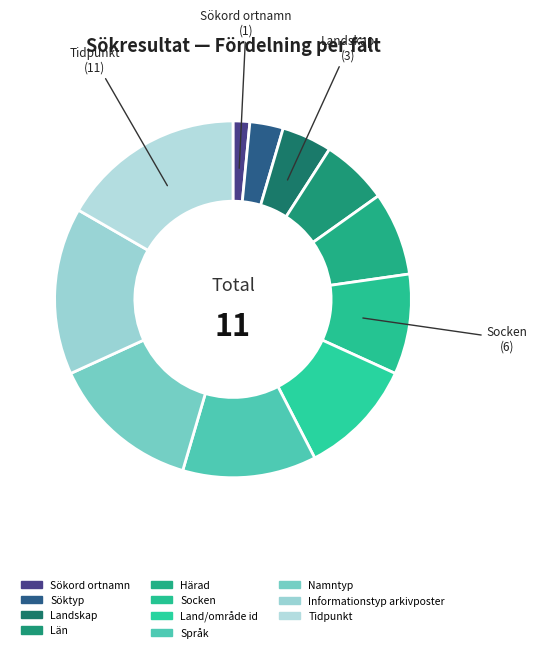

Which category has the smallest portion of the pie?

Sökord ortnamn